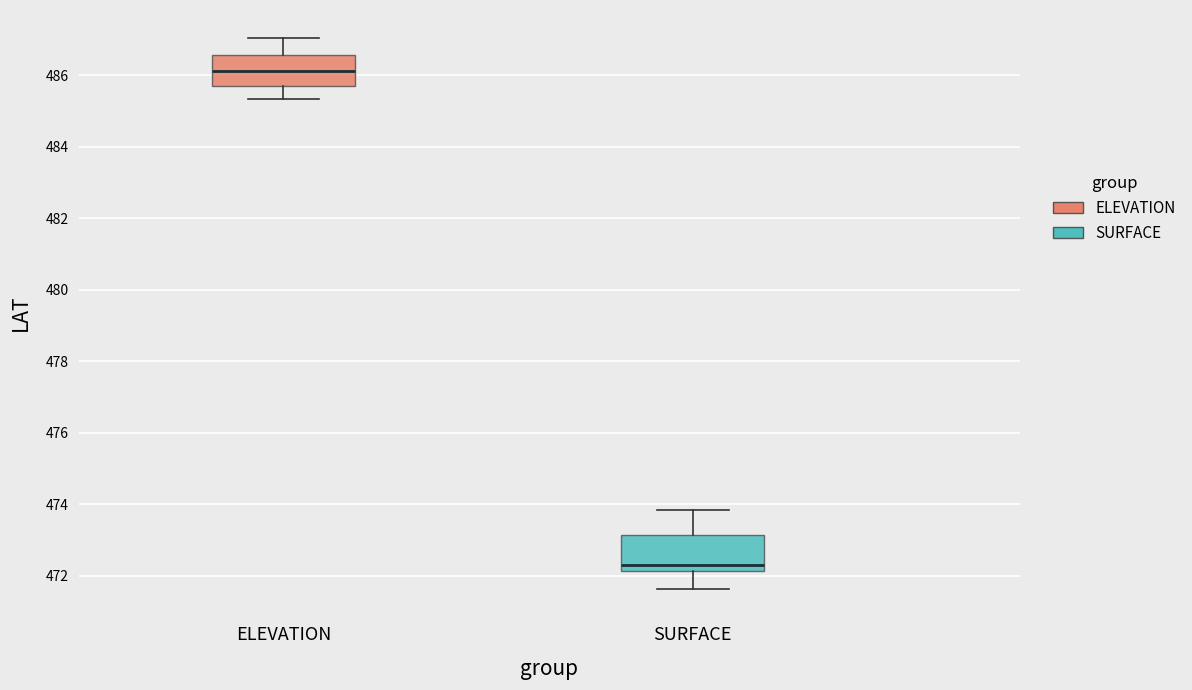

Which box has the highest median line?

ELEVATION